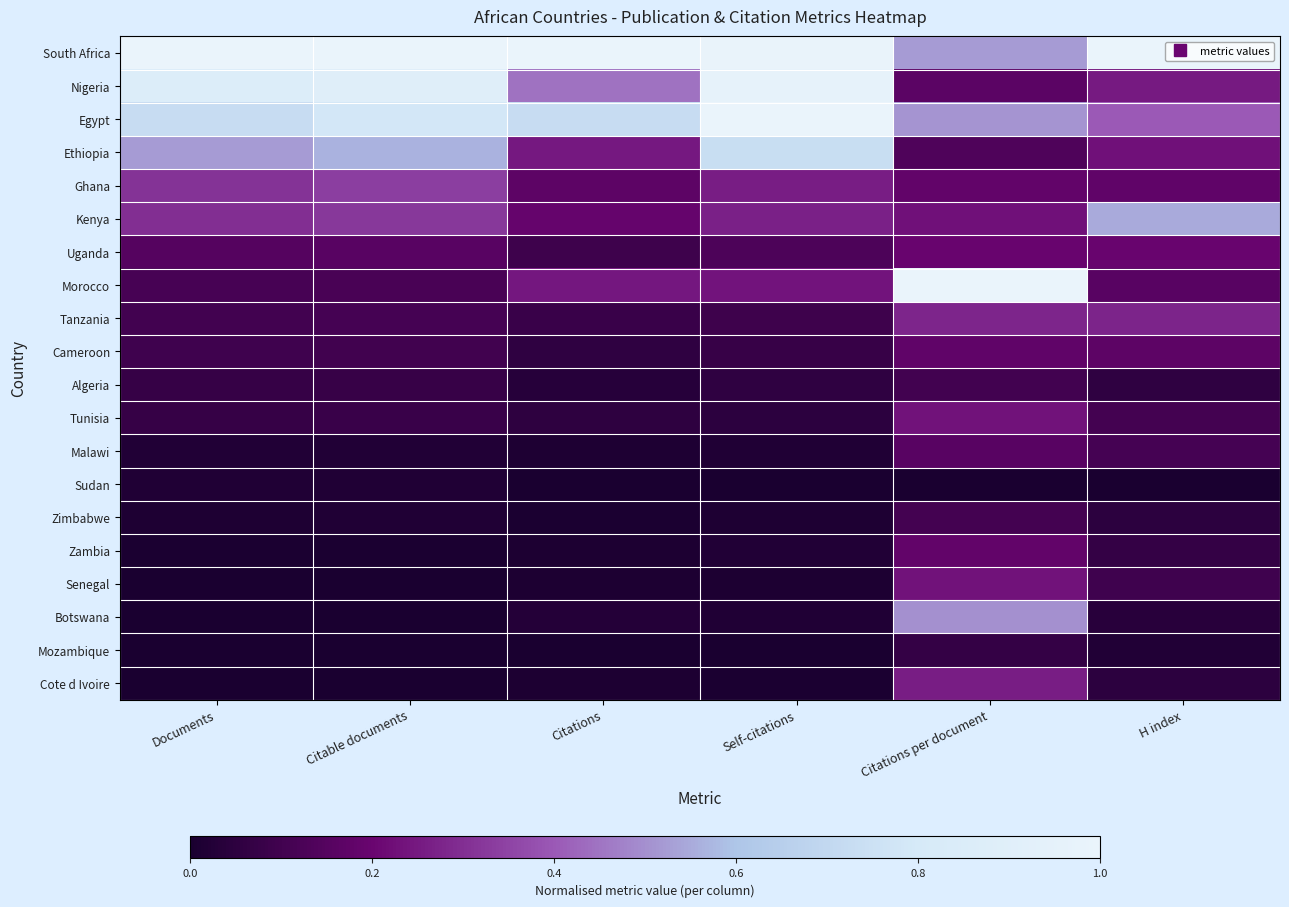

How many data points does each series have?

6